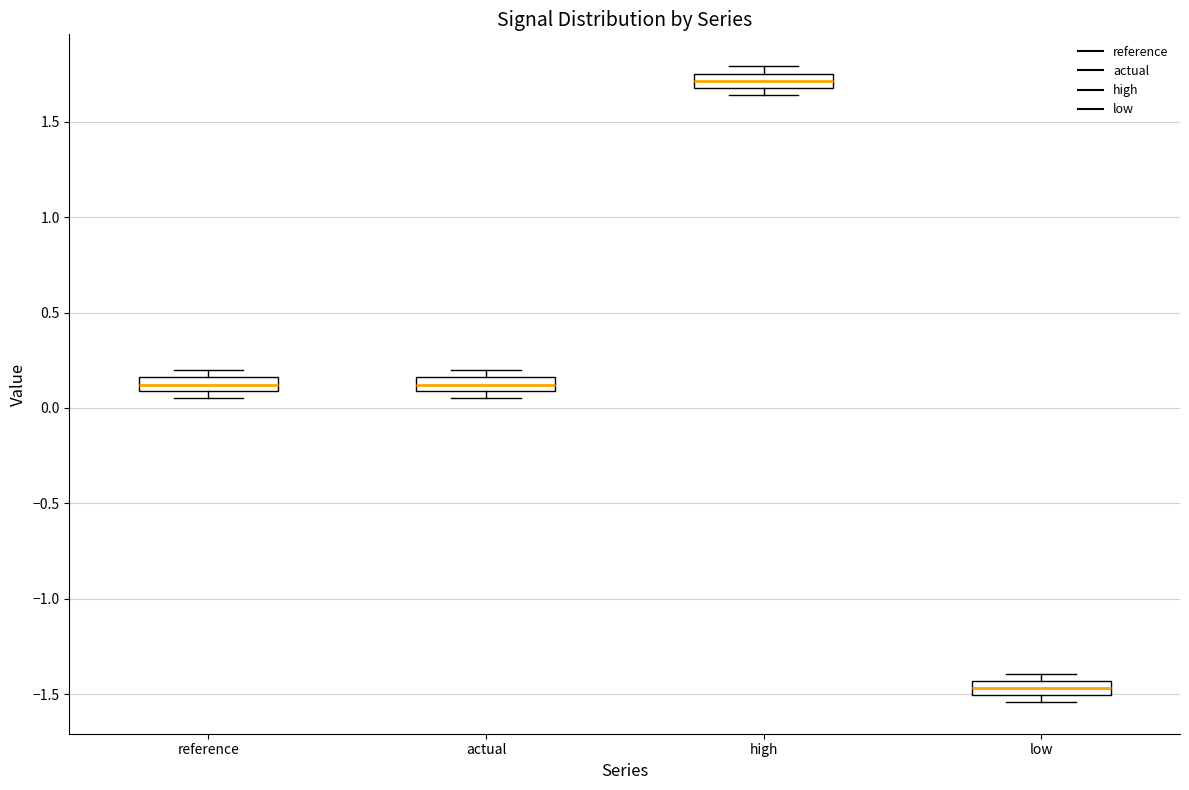

Which box's median line is the lowest?

low